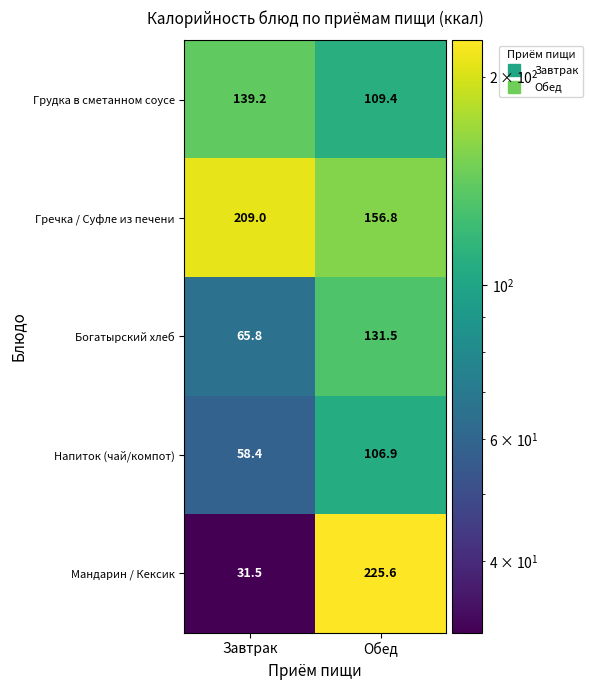

Reading left to right, list all the values displayed in this chart.

Грудка в сметанном соусе: Завтрак=139.2	Обед=109.4
Гречка / Суфле из печени: Завтрак=209.0	Обед=156.8
Богатырский хлеб: Завтрак=65.8	Обед=131.5
Напиток (чай/компот): Завтрак=58.4	Обед=106.9
Мандарин / Кексик: Завтрак=31.5	Обед=225.6